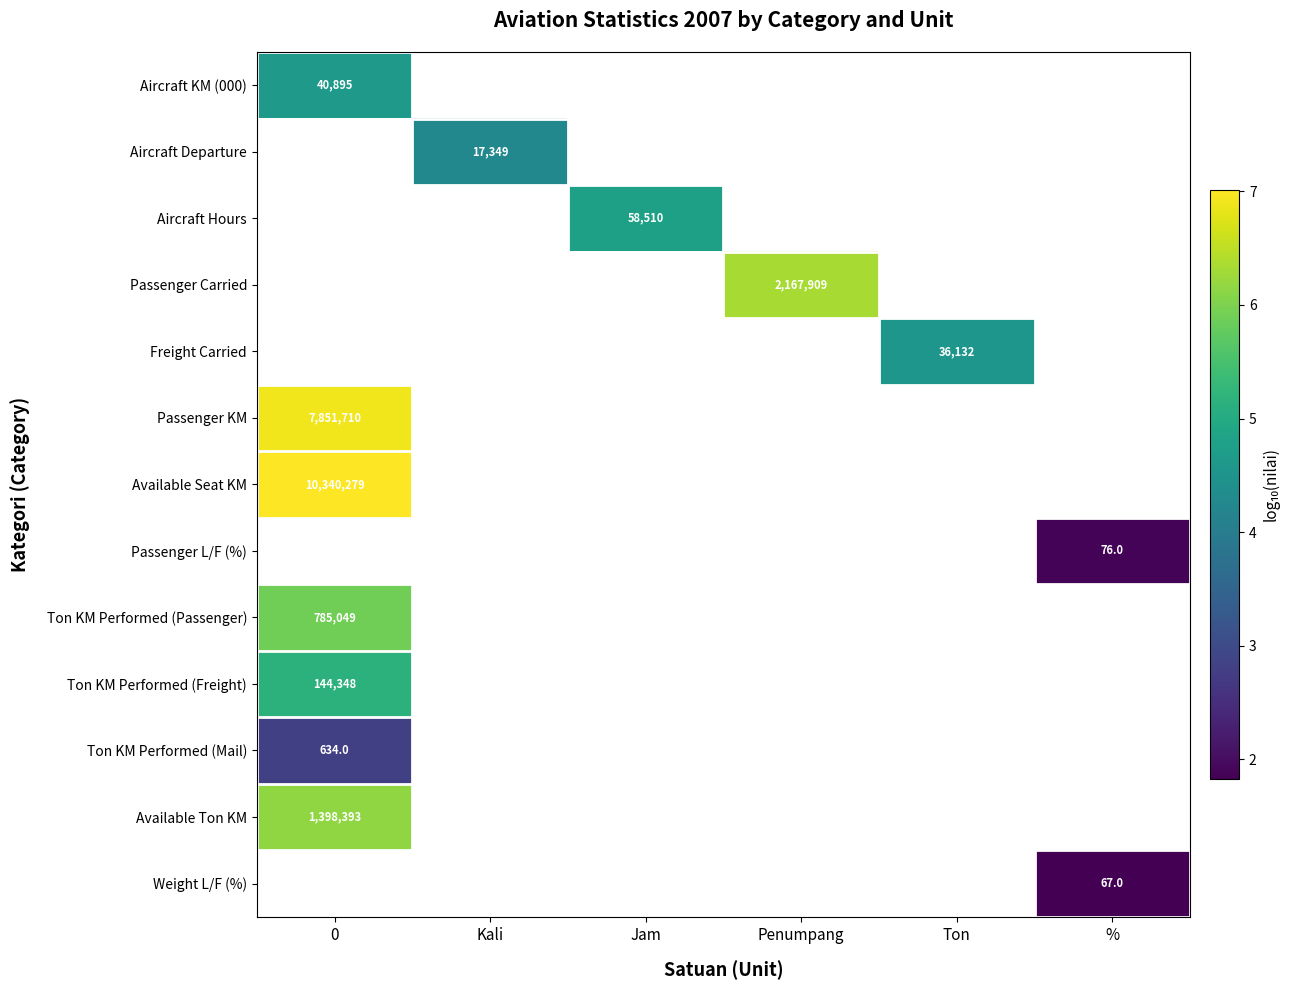

At how many categories does at least one series exceed 3?

5